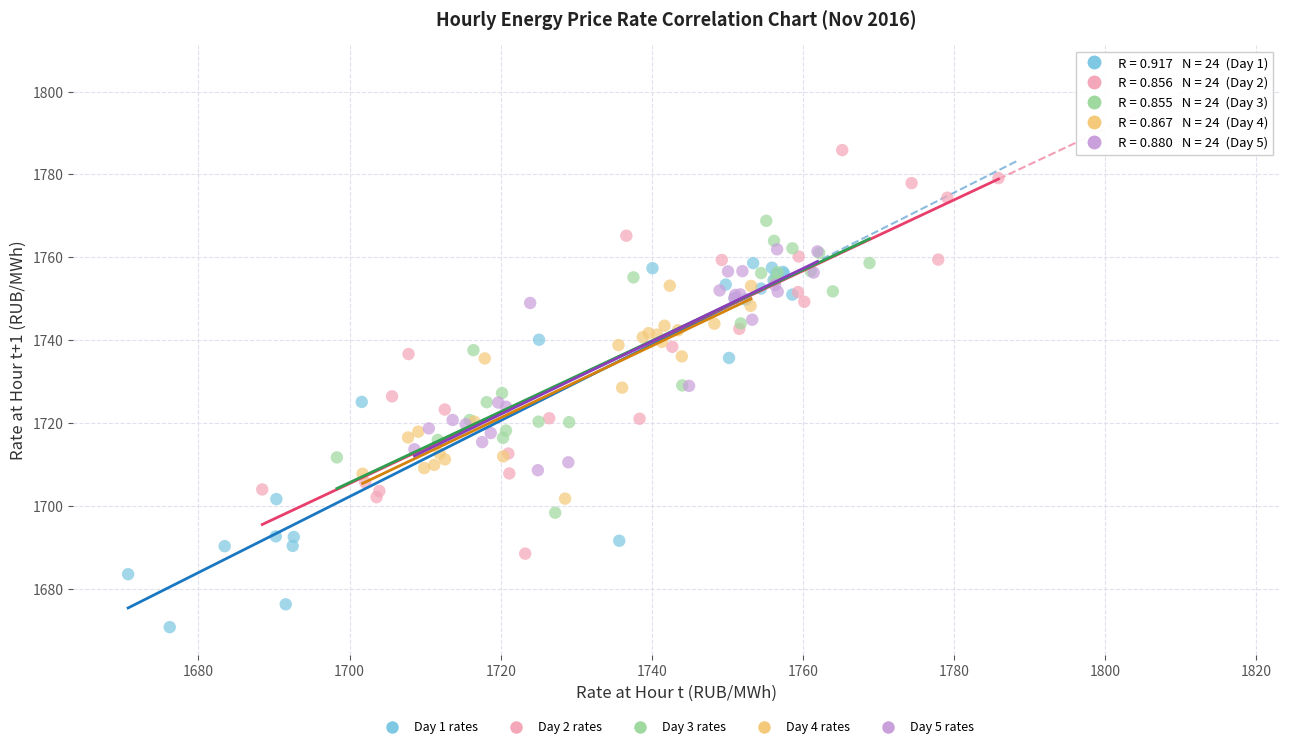

Which series has the largest Y range (max minus min)?

Day 2 rates